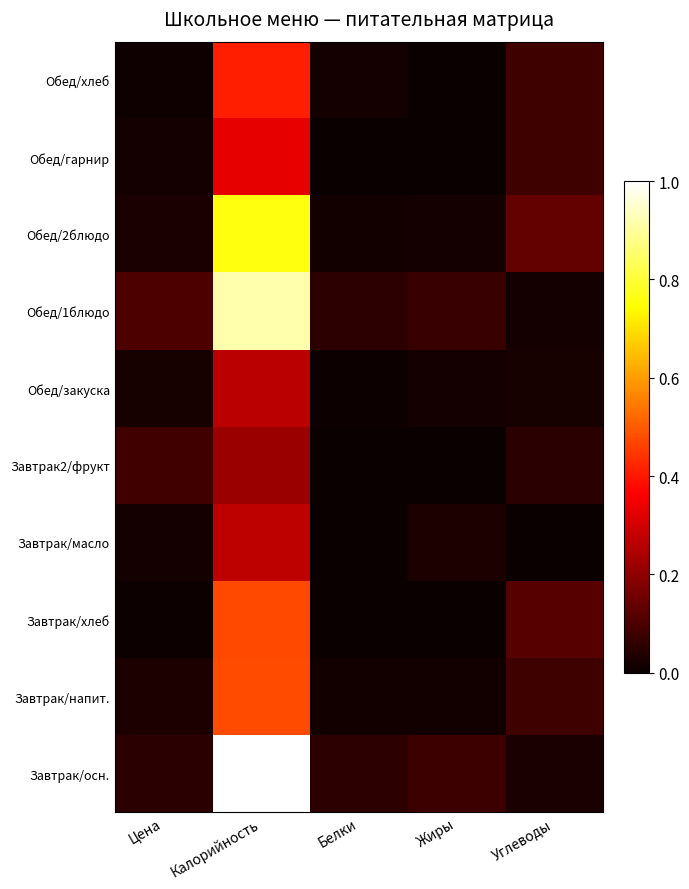

Between Цена and Белки, which series saw the biggest shift?

Завтрак2/фрукт